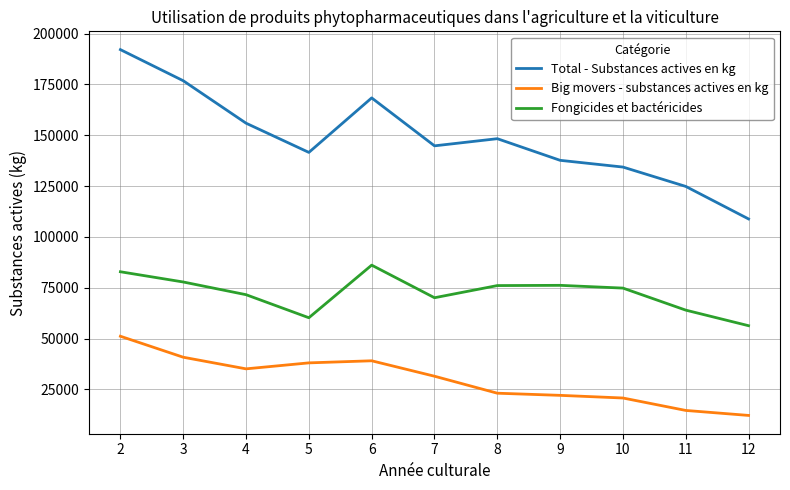

What value does the Total - Substances actives en kg series have at 10?

134390